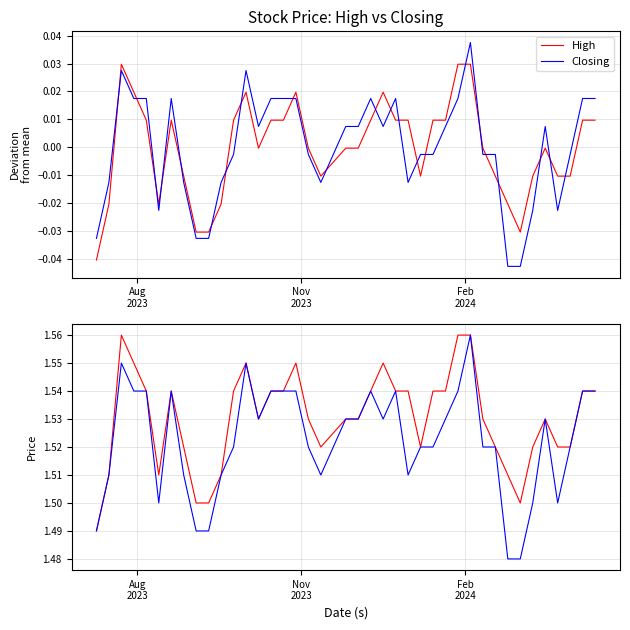

What is the average value of the Closing series?

1.5